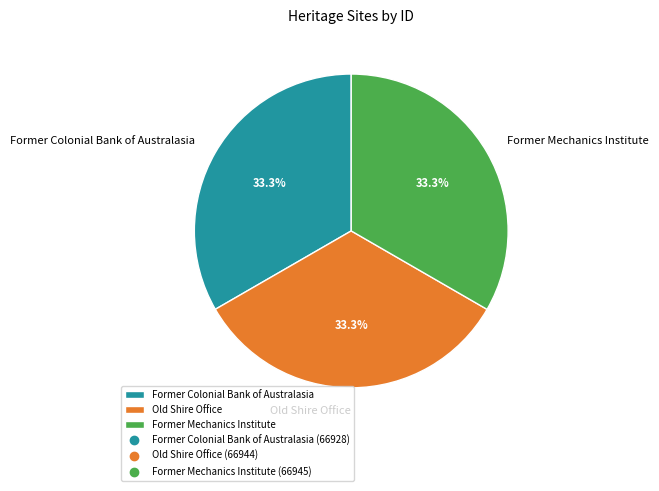

To the nearest percent, what portion does Old Shire Office represent?

33%